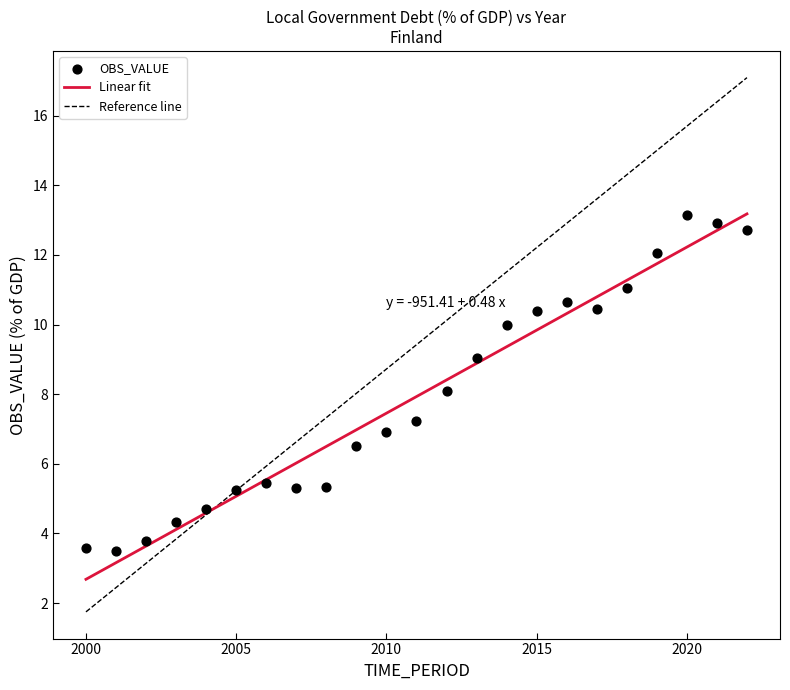

What is the range of Y values (max minus min)?

9.6